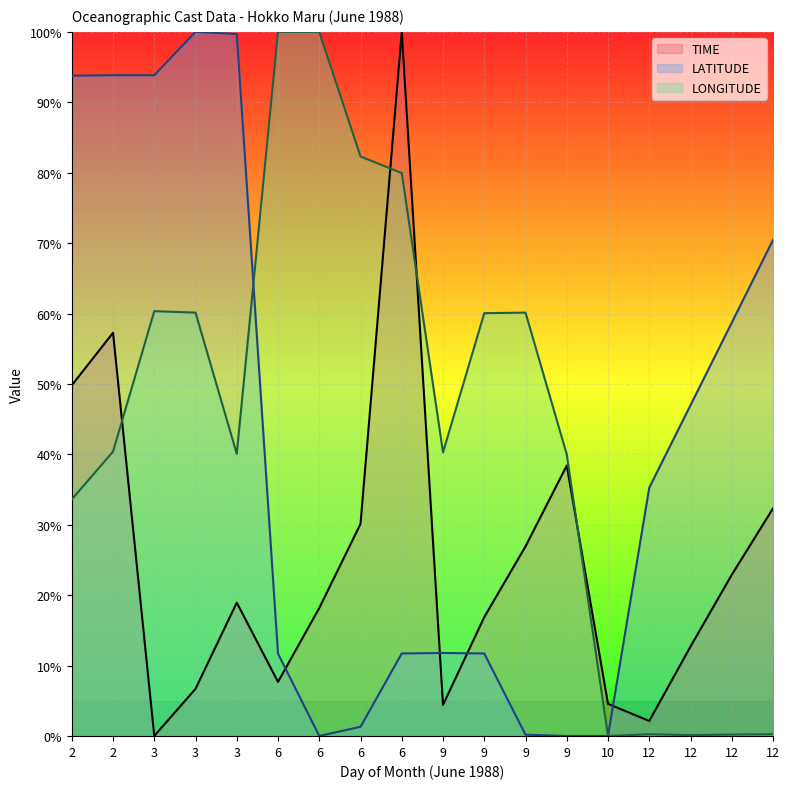

What is the spread (max minus min) of values at 12?

35.0